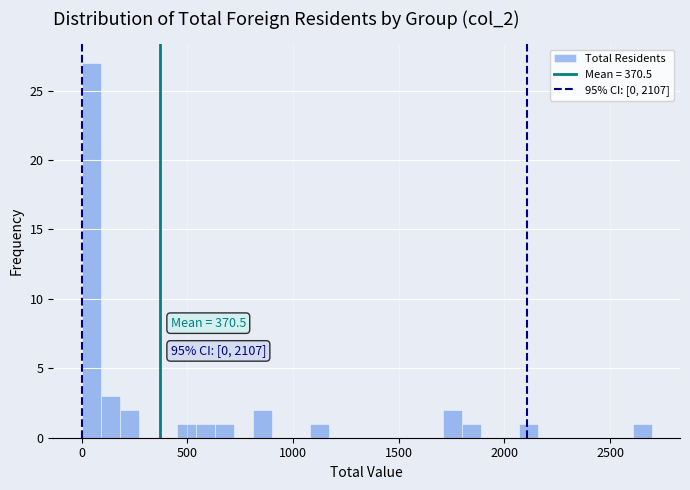

Read against the x-axis, roughly where is the centre of the tallest bar?

50